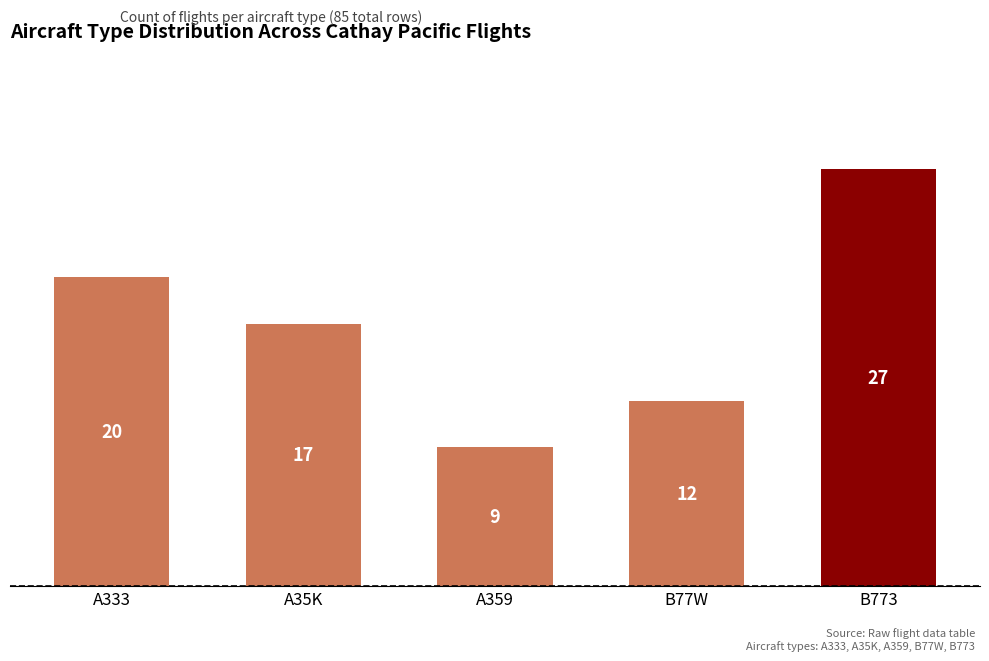

Reading left to right, transcribe all the data shown in this chart.

A333=20	A35K=17	A359=9	B77W=12	B773=27